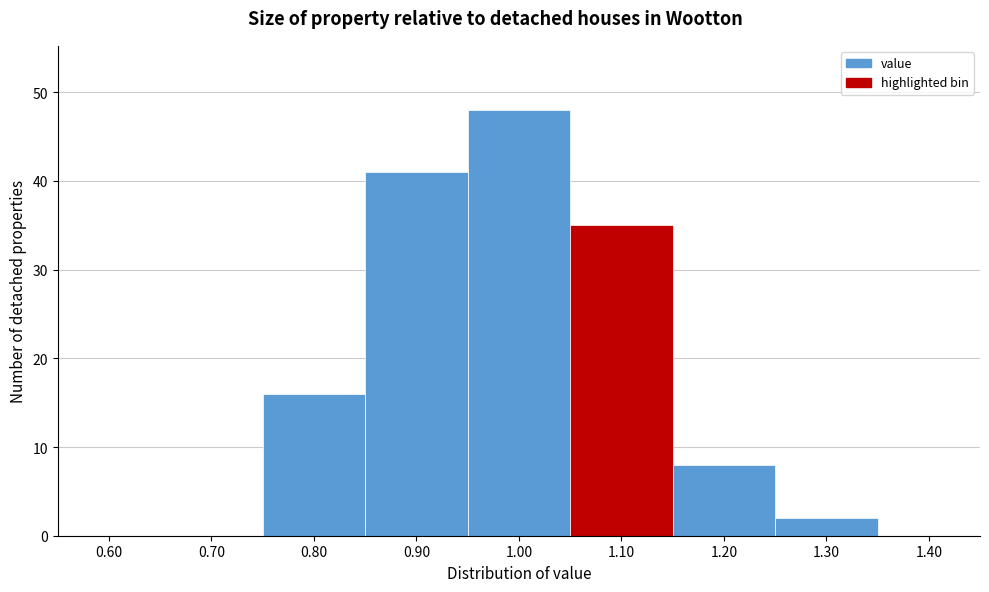

What is the height of the bar covering 0.85 to 0.95 on the x-axis? The values are not printed on the chart, so give them approximately, as read against the axis.

41